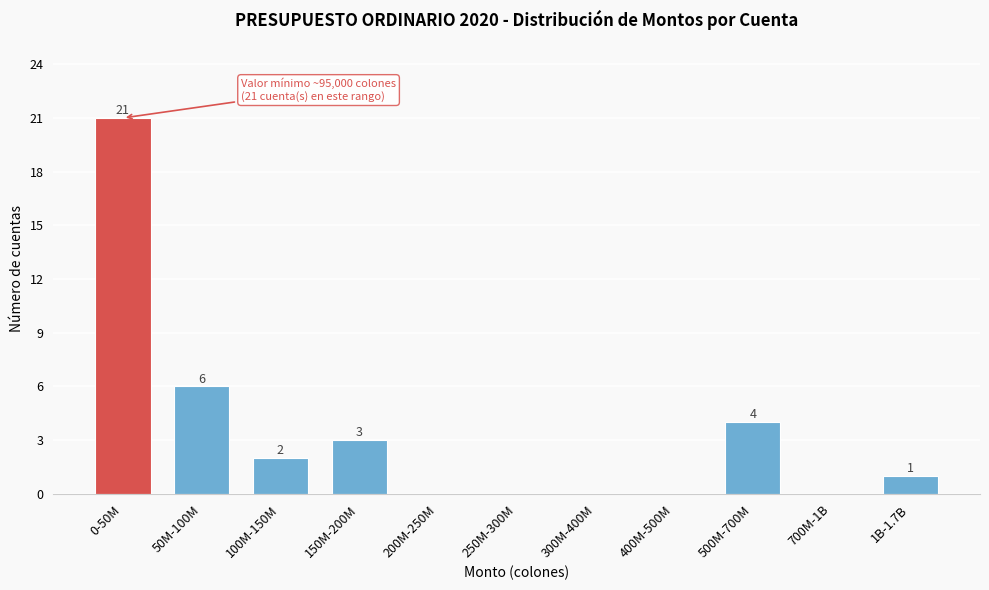

Reading right to left, what are all the values shown in this chart?

1B-1.7B=1	700M-1B=0	500M-700M=4	400M-500M=0	300M-400M=0	250M-300M=0	200M-250M=0	150M-200M=3	100M-150M=2	50M-100M=6	0-50M=21